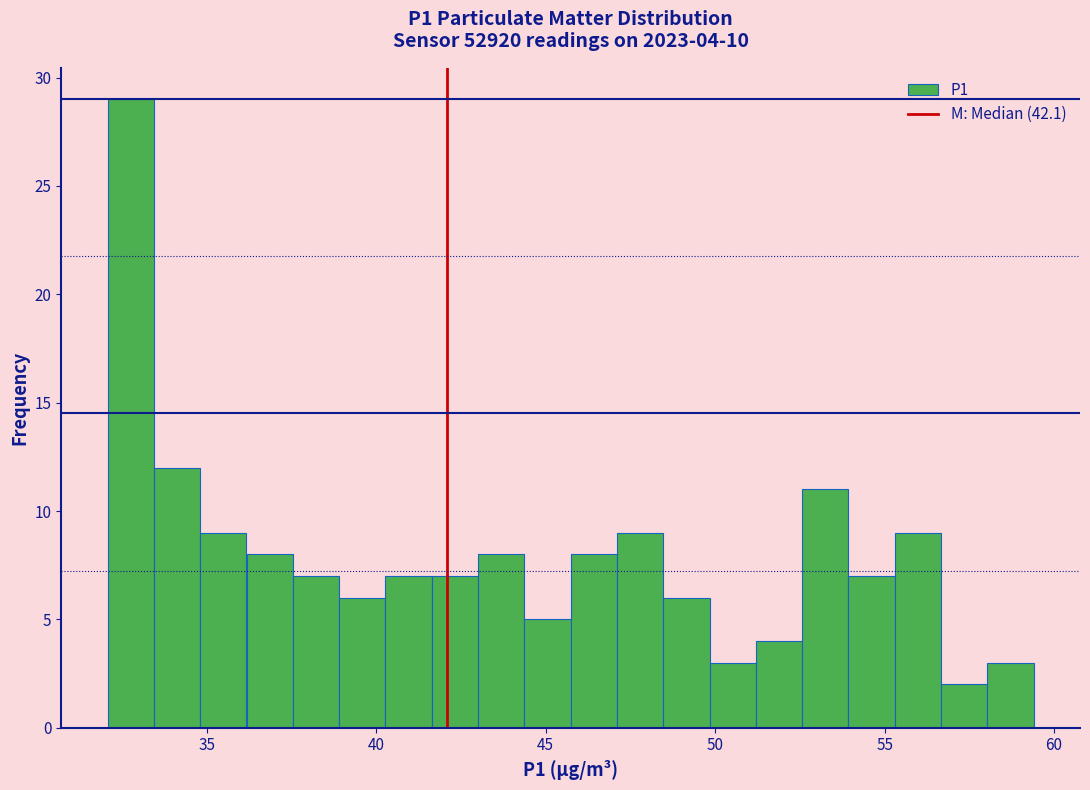

Read against the x-axis, roughly where is the centre of the tallest bar?

33.0